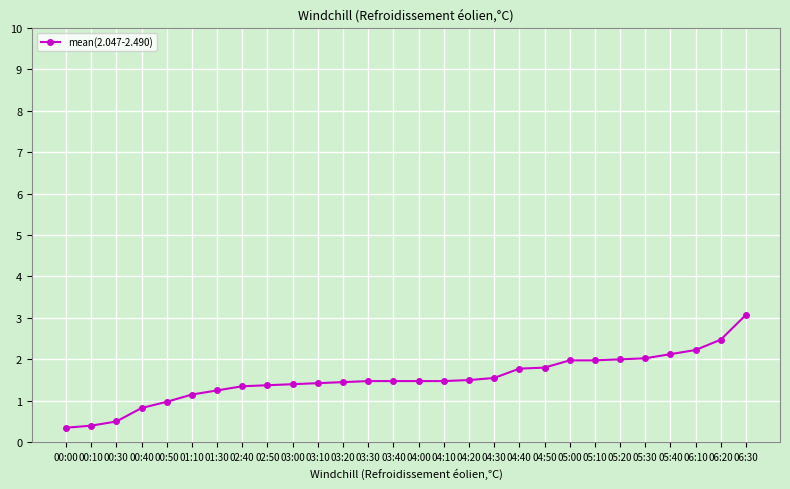

What is the minimum value shown in the chart?

0.4